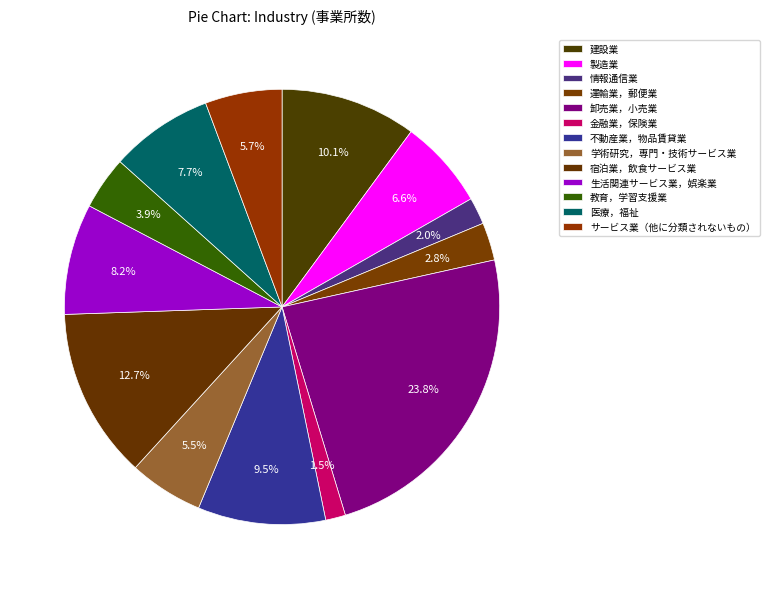

Count the number of slices in the pie.

13